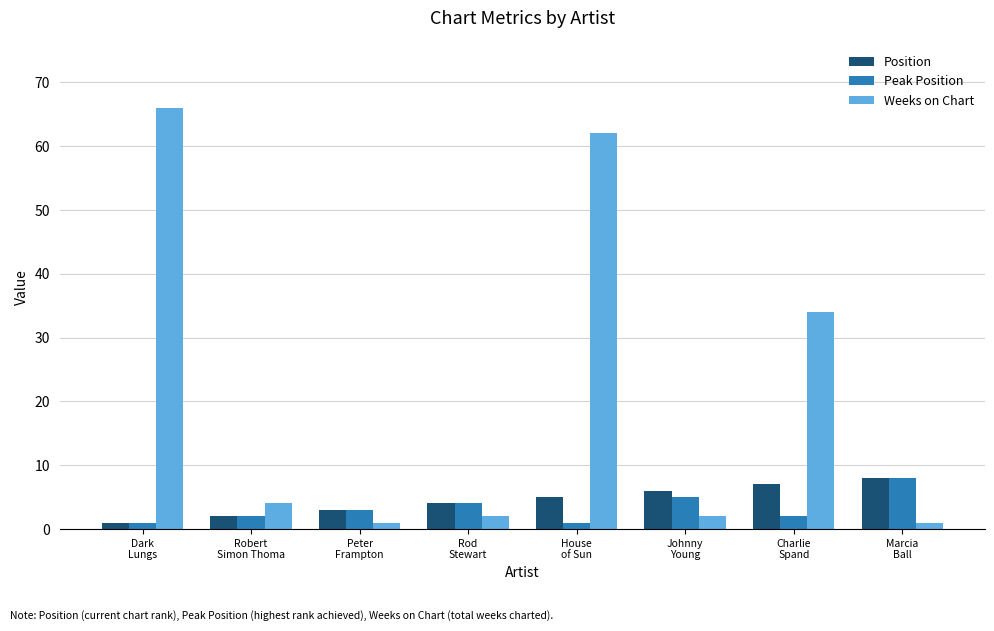

What is the difference between the maximum and second lowest values in the Peak Position series?

7